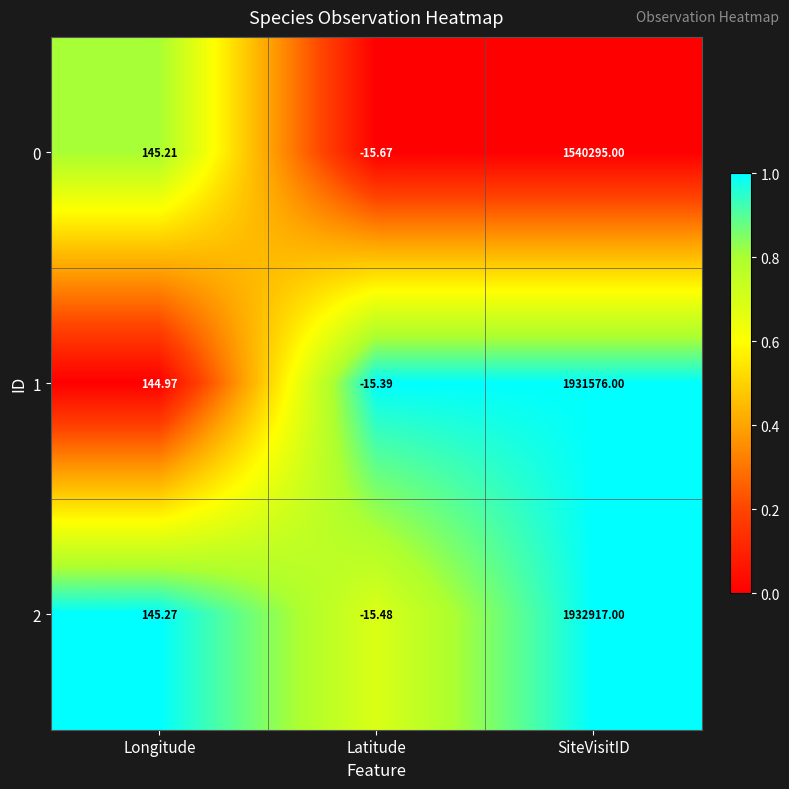

Which series changed the most between Longitude and Latitude?

0